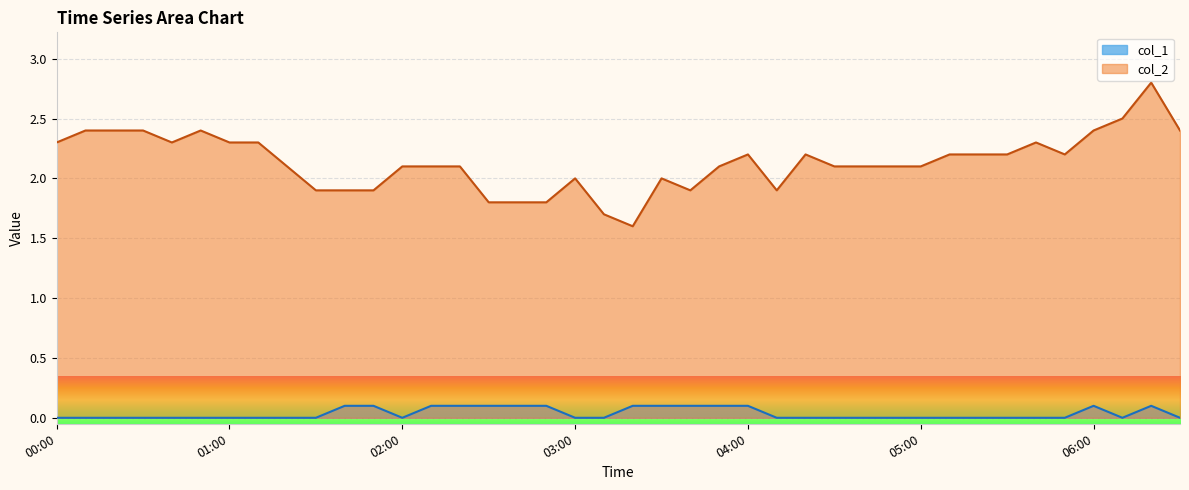

What is the sum of all values?

1.4